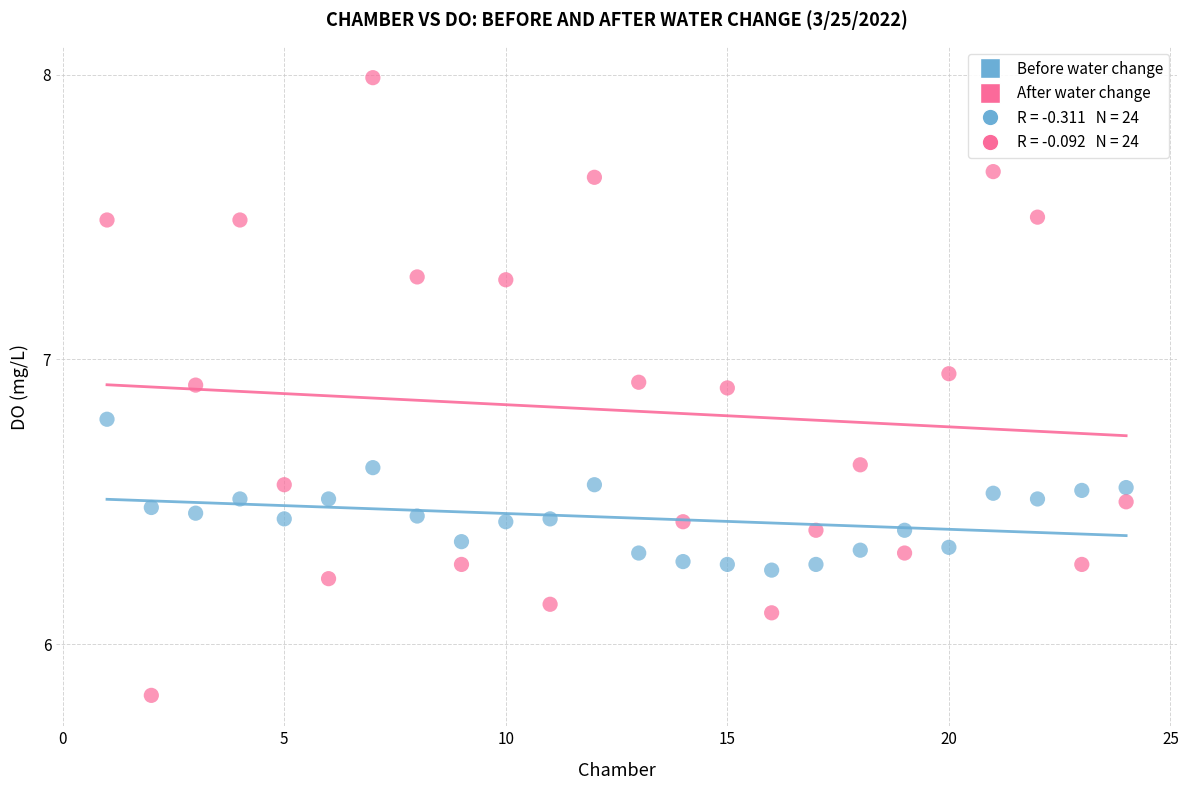

Which series reaches the minimum Y coordinate?

After water change